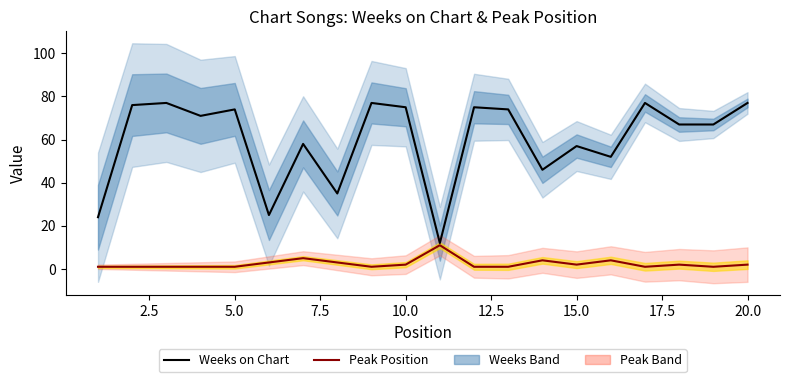

What is the smallest value displayed?

1